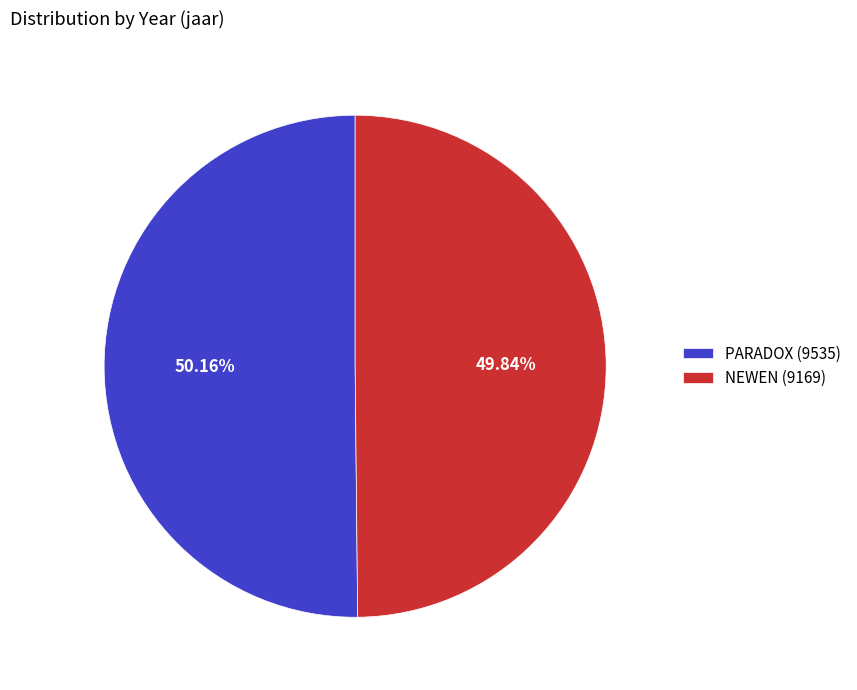

The PARADOX (9535) slice represents 37% of the pie. True or false?

False